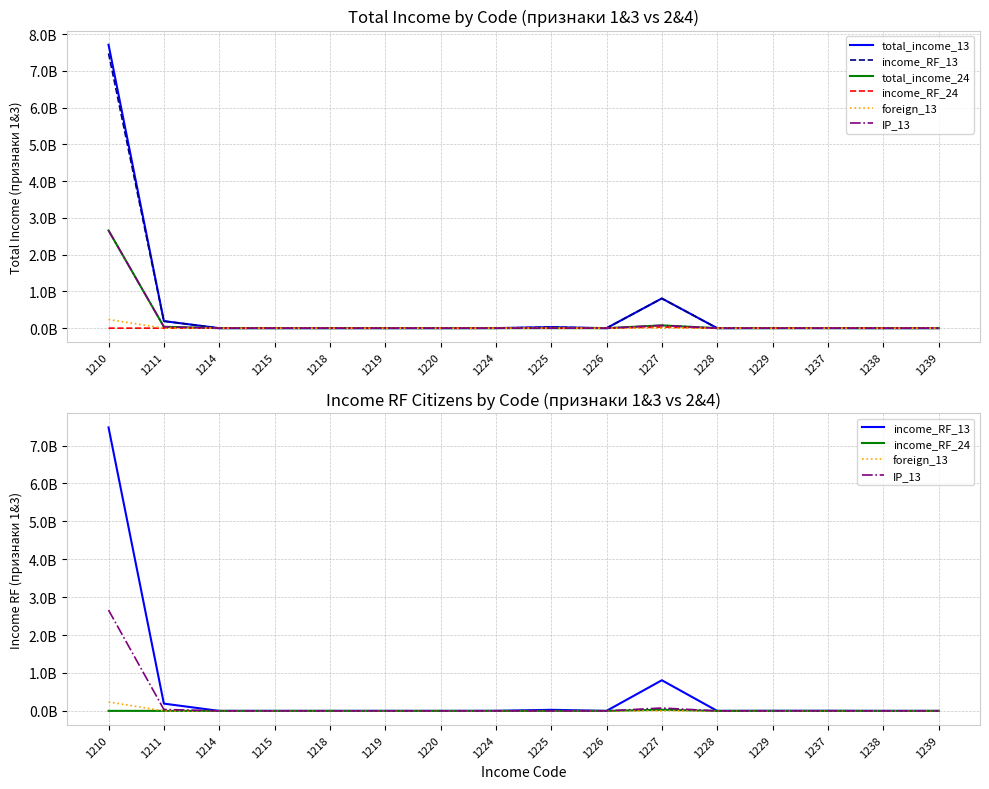

True or false: total_income_13 has a value of 7714712748 at 1210.

True